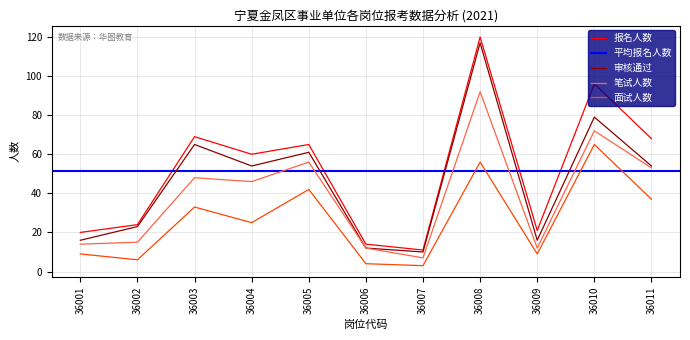

Read the 面试人数 value at 36008, to the nearest 10.

60